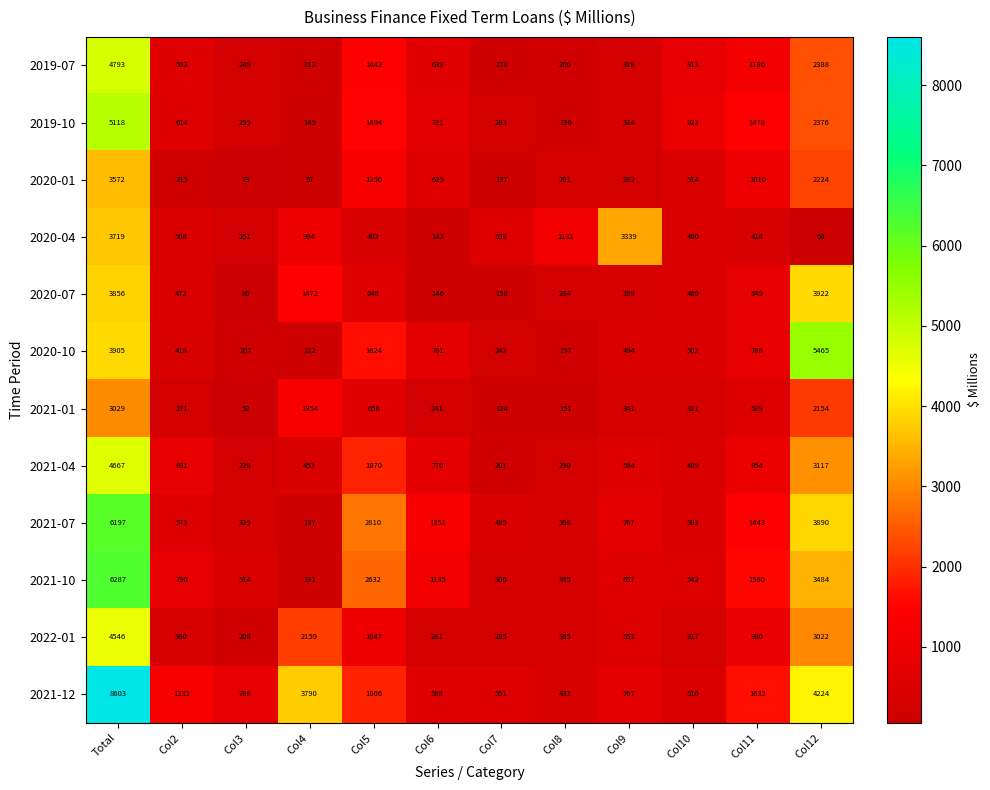

Between Col9 and Col10, which series saw the biggest shift?

2020-04